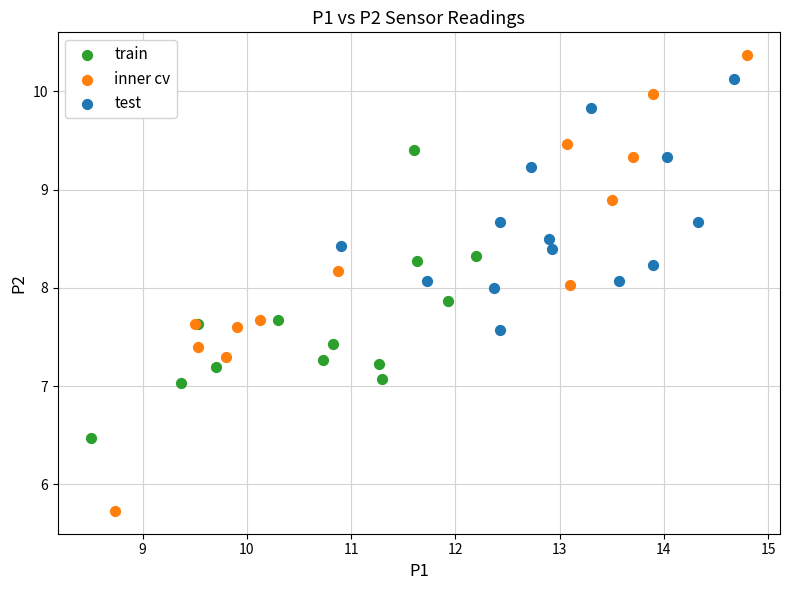

What are all the series names shown in the legend?

train, inner cv, test